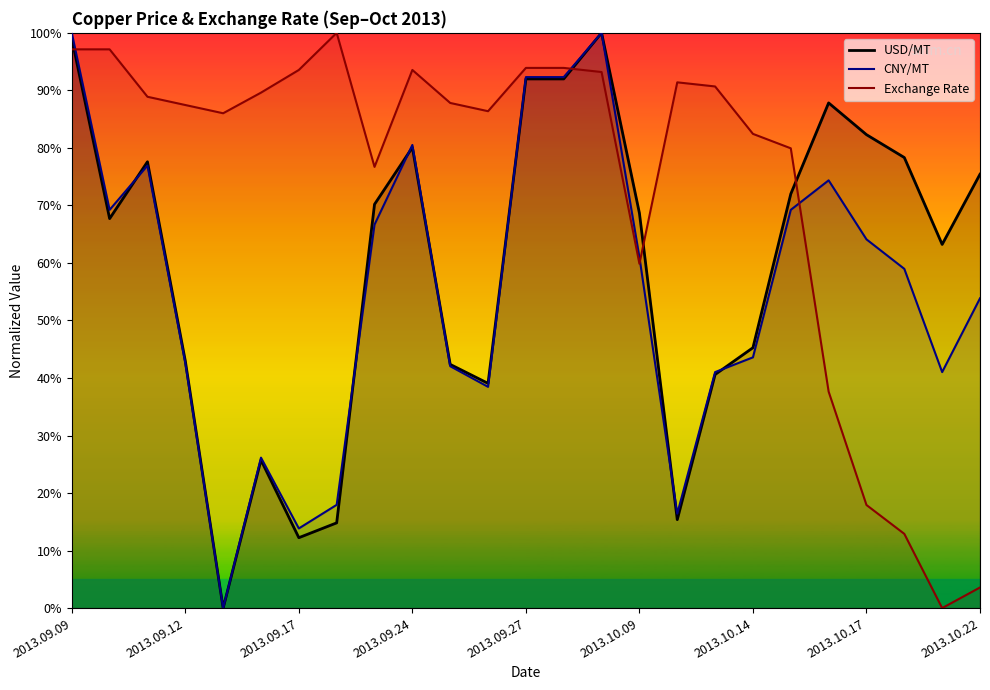

True or false: CNY/MT and USD/MT intersect in this chart.

True